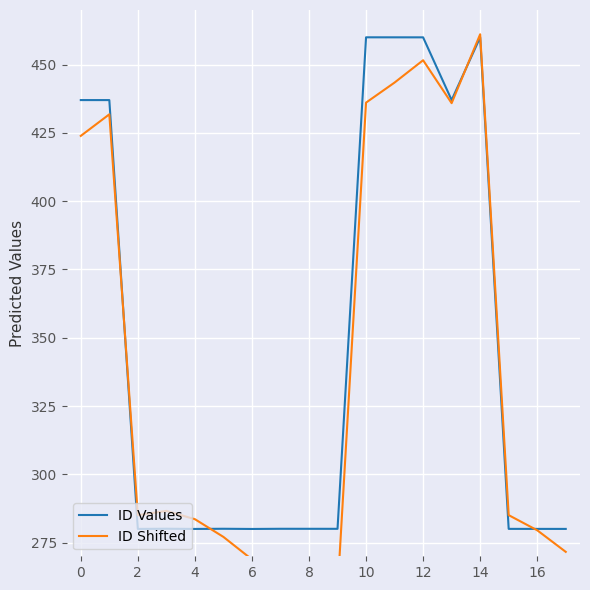

What is the smallest value displayed?

257.2